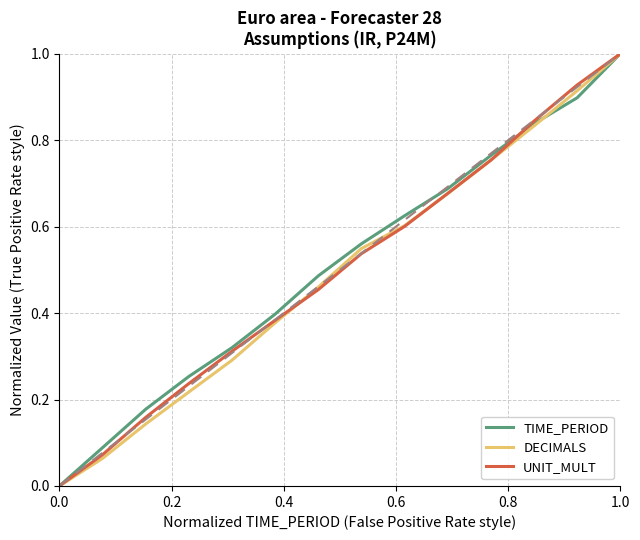

What is the maximum value shown in the chart?

1.0